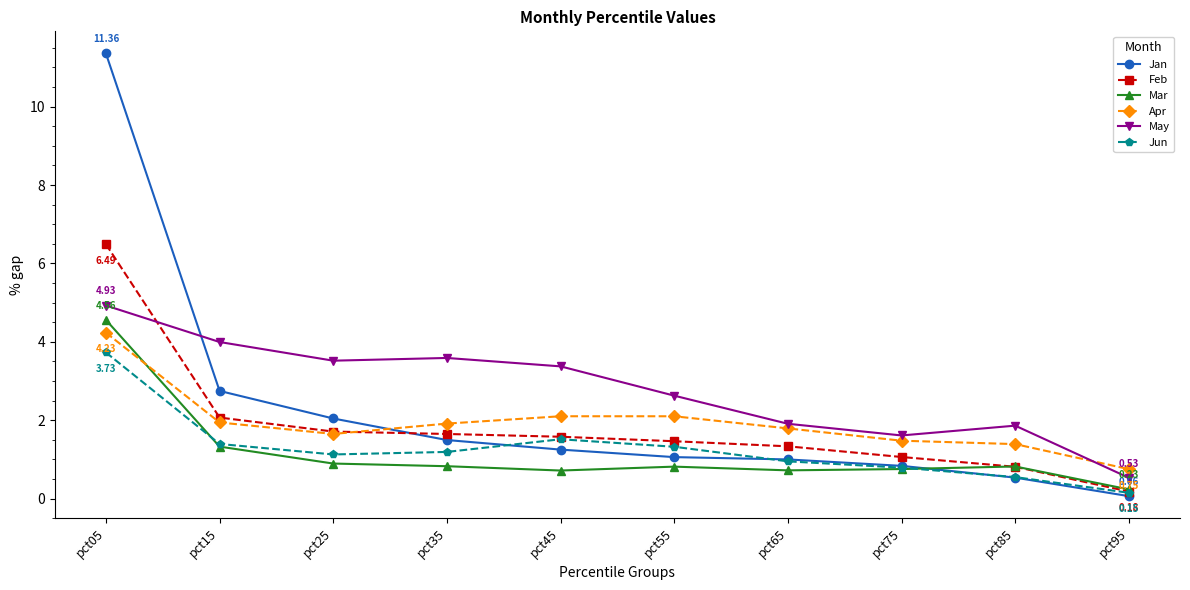

Which series has the largest total across all categories?

May